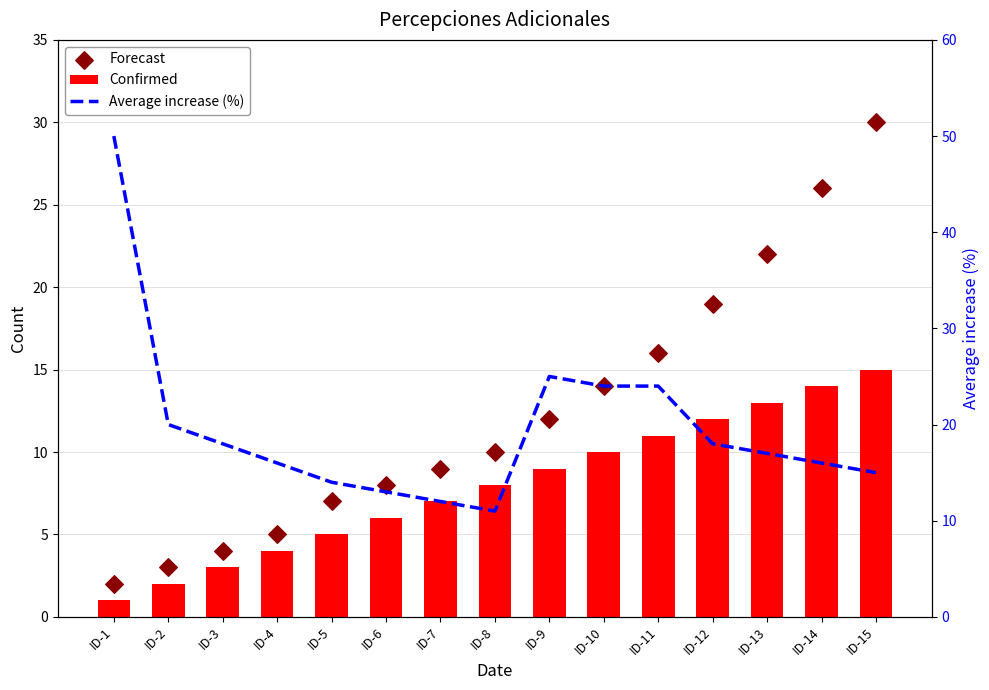

Which series has the widest spread of Y values?

Average increase (%)